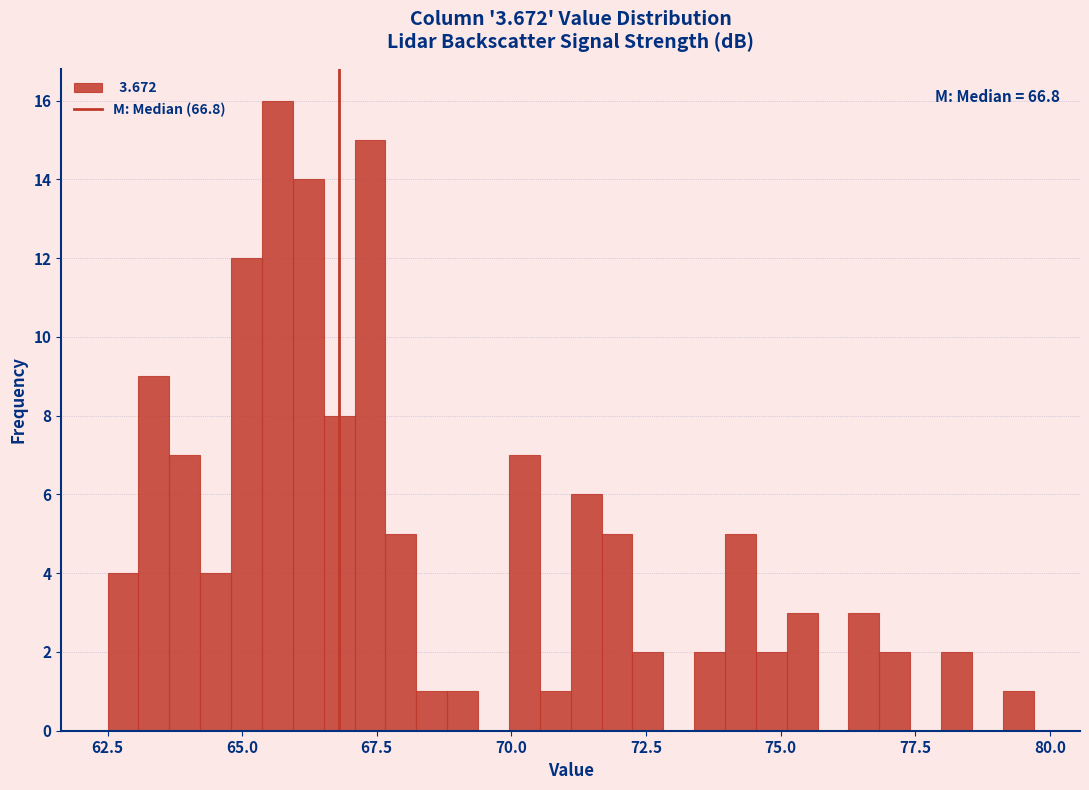

Around what value on the x-axis is the tallest bar? Give the approximate position of its centre, as read against the axis.

65.5